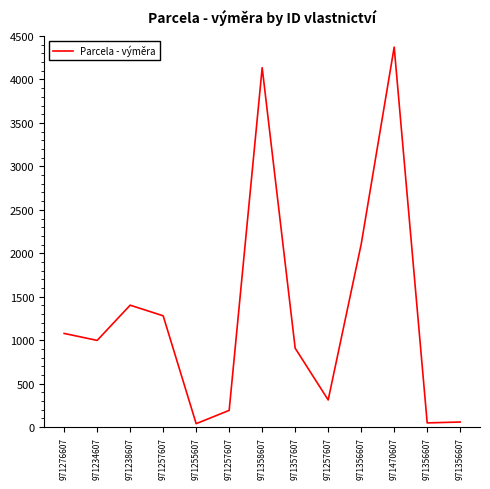

What is the label of the 10th point from the right?

971257607